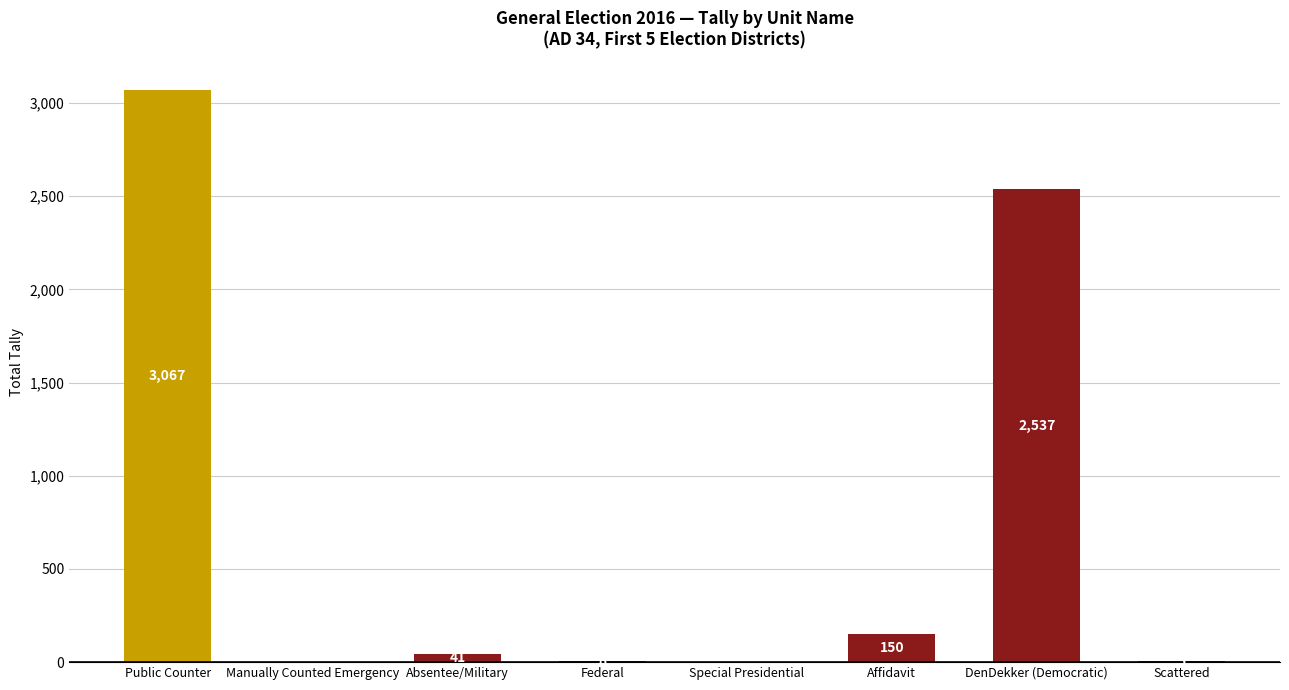

At which label is the value closest to 1533?

DenDekker (Democratic)